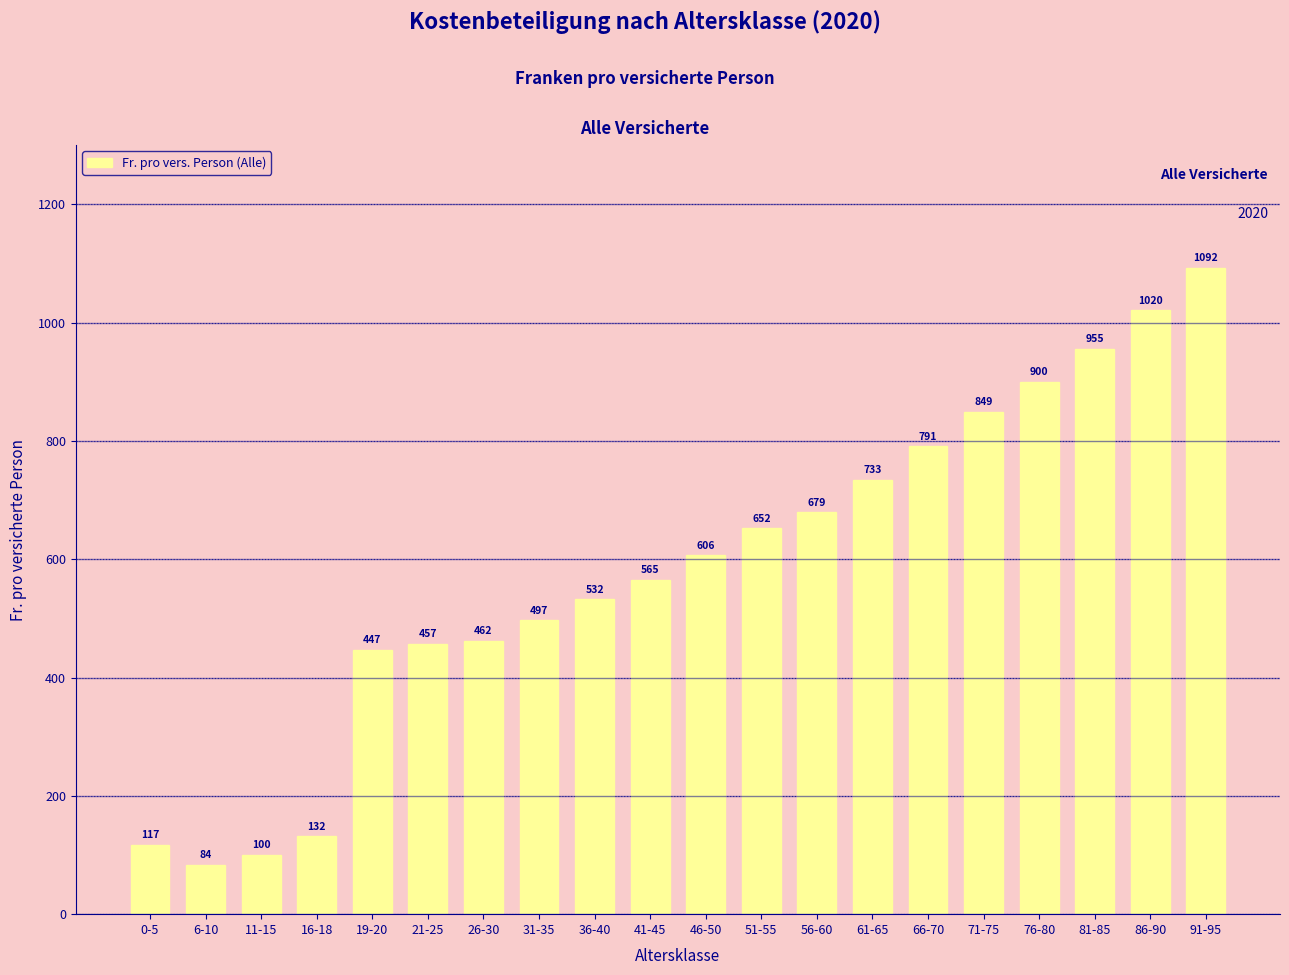

List the labels in order of value, smallest first.

6-10, 11-15, 0-5, 16-18, 19-20, 21-25, 26-30, 31-35, 36-40, 41-45, 46-50, 51-55, 56-60, 61-65, 66-70, 71-75, 76-80, 81-85, 86-90, 91-95